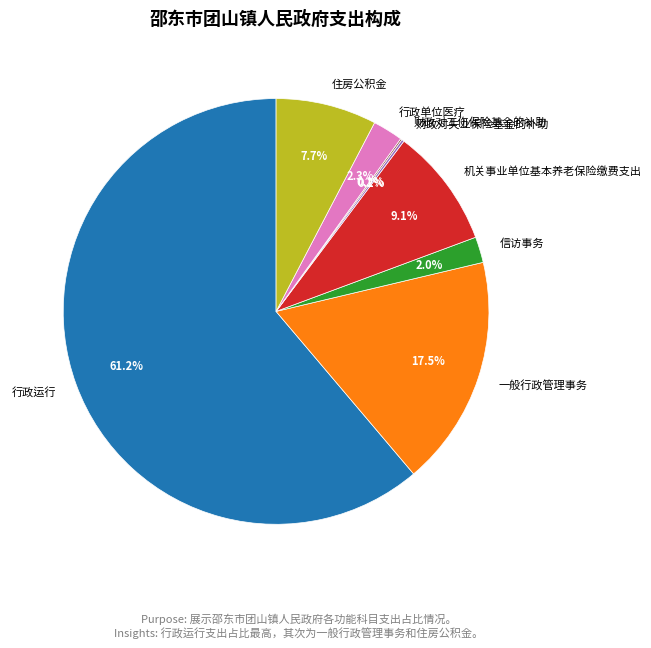

Which category has the biggest portion of the pie?

行政运行